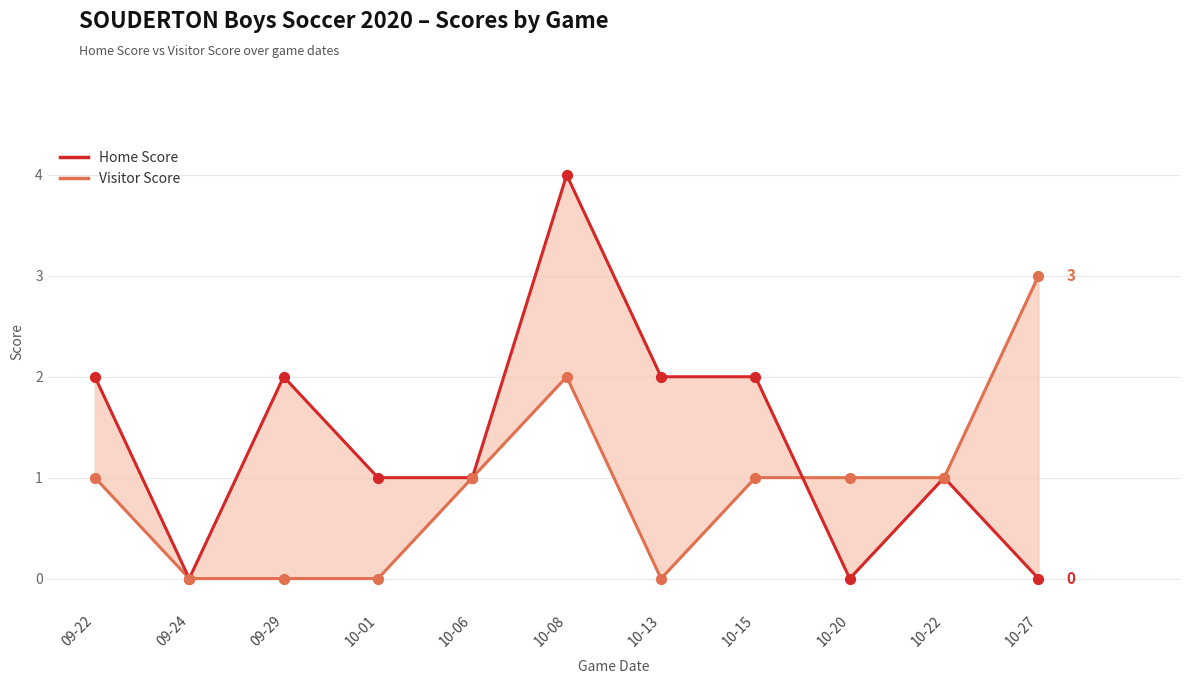

Which series reaches the minimum Y coordinate?

Home Score